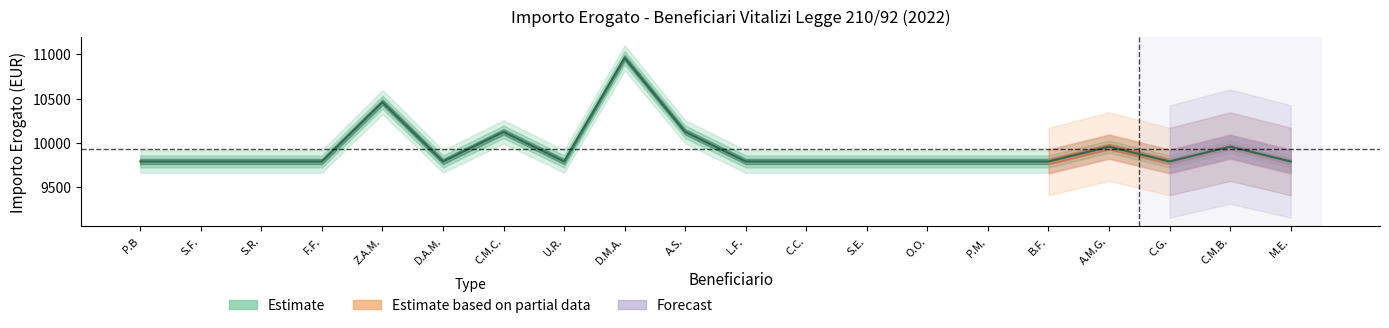

Is it true that the value at S.E. is 9788.9?

True